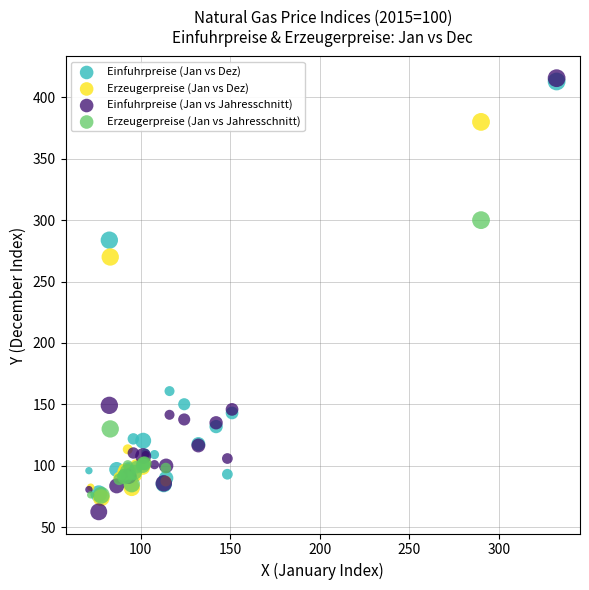

Which series has the largest Y range (max minus min)?

Einfuhrpreise (Jan vs Jahresschnitt)